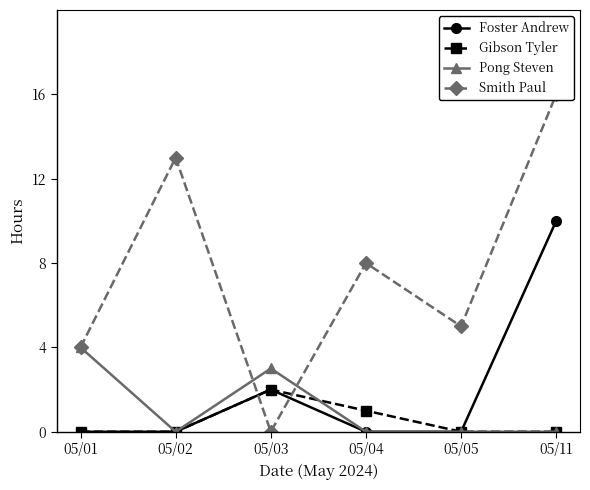

What is the value of the Gibson Tyler point at the 4th from the left?

1